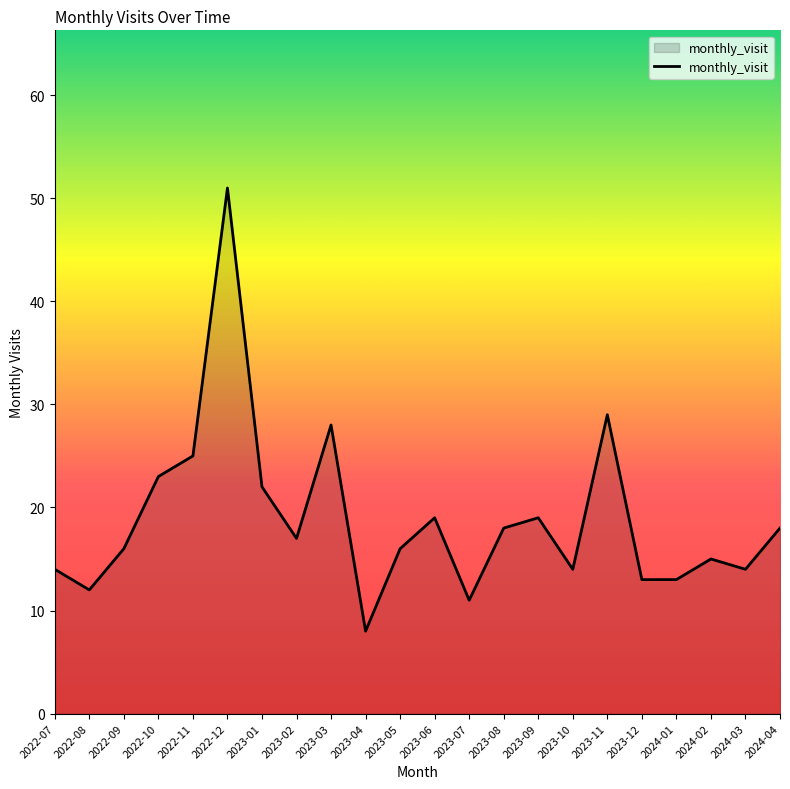

Which label corresponds to the smallest value in the chart?

2023-04